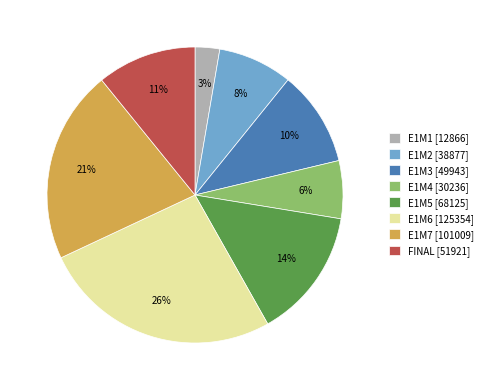

How many slices are in this pie chart?

8